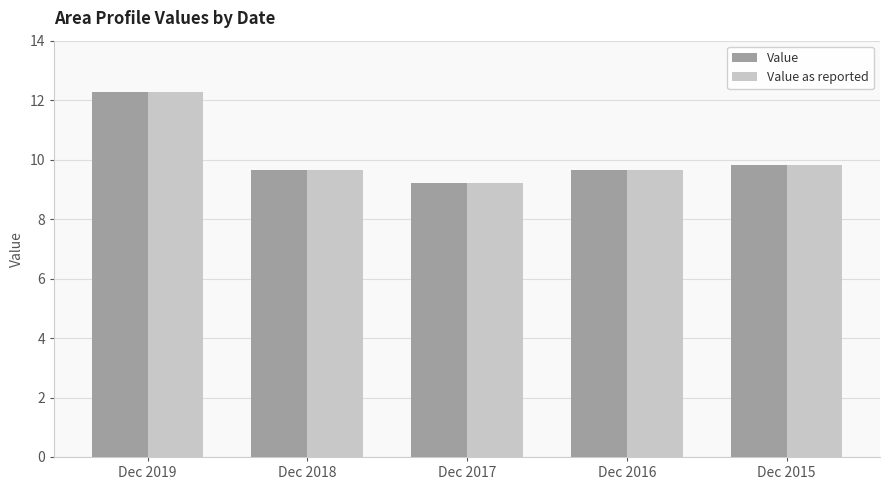

What is the maximum value for Value?

12.3